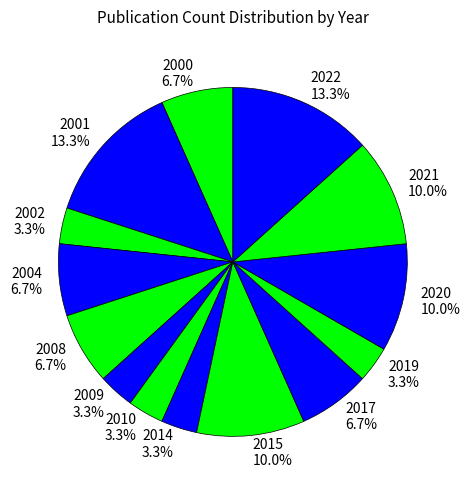

To the nearest percent, what is the combined percentage of 2019 and 2001?

17%